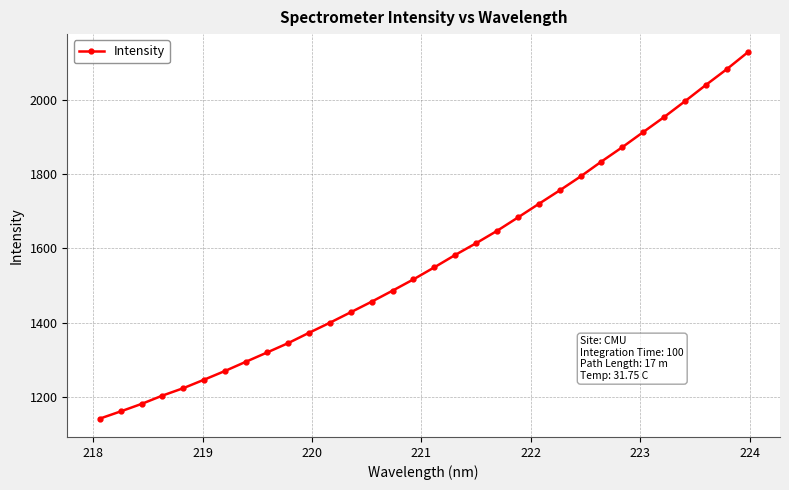

True or false: the data has more than 2 interior local peaks.

False